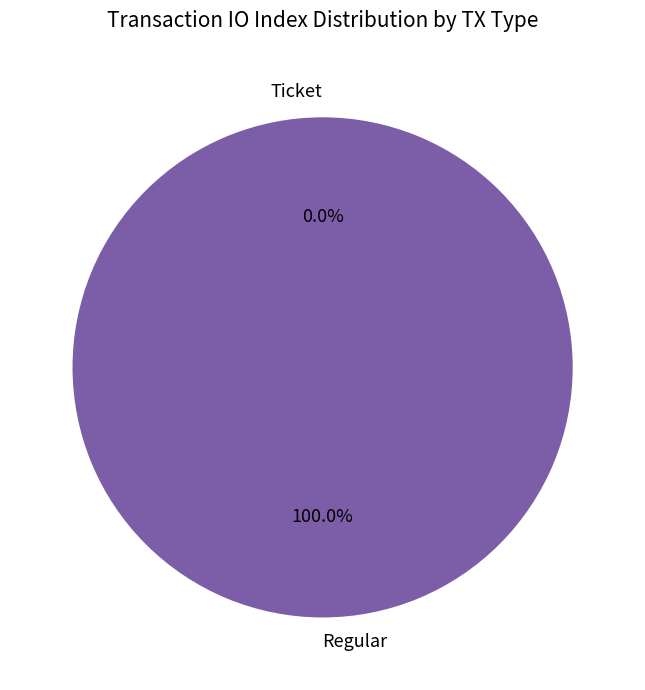

Count the number of slices in the pie.

2